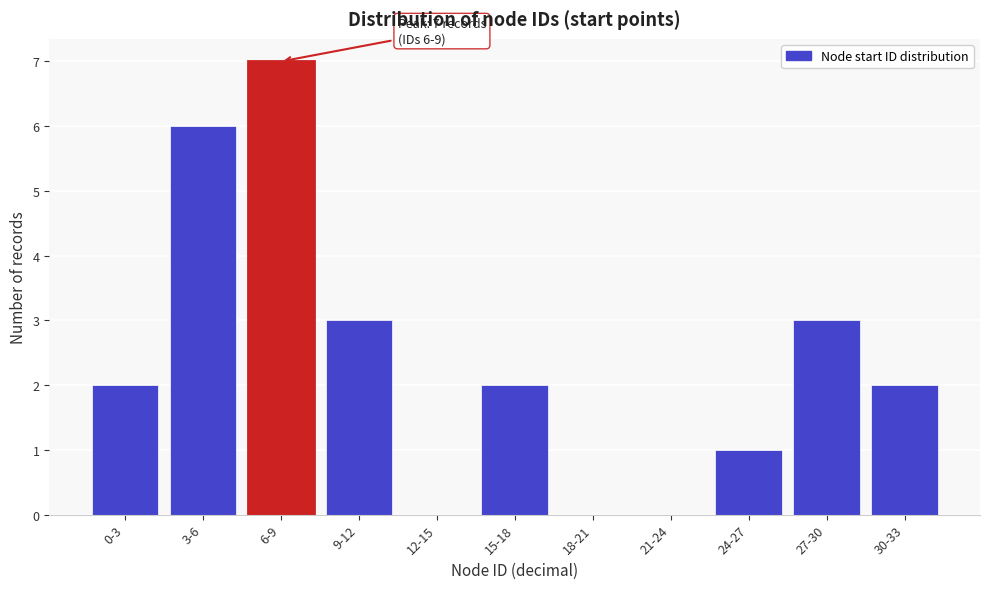

Reading left to right, extract all data points from this chart.

0-3=2	3-6=6	6-9=7	9-12=3	12-15=0	15-18=2	18-21=0	21-24=0	24-27=1	27-30=3	30-33=2